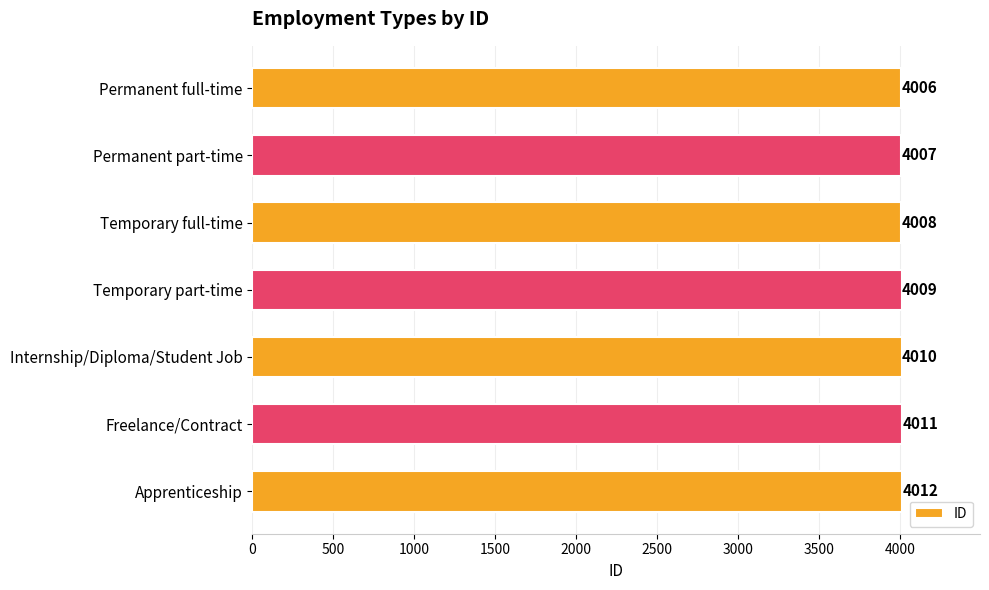

Which has a higher value, Temporary full-time or Temporary part-time?

Temporary part-time